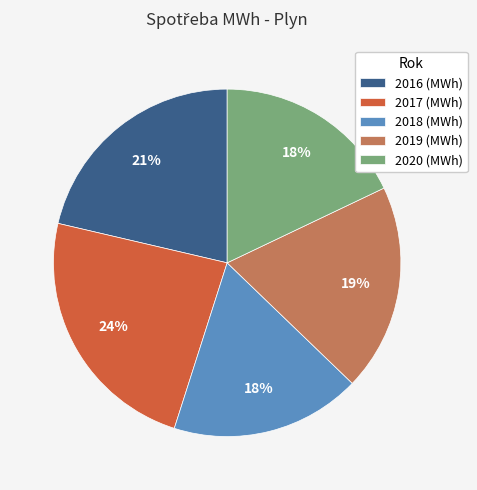

To the nearest percent, what is the difference between the 2016 and 2020 slice percentages?

3%